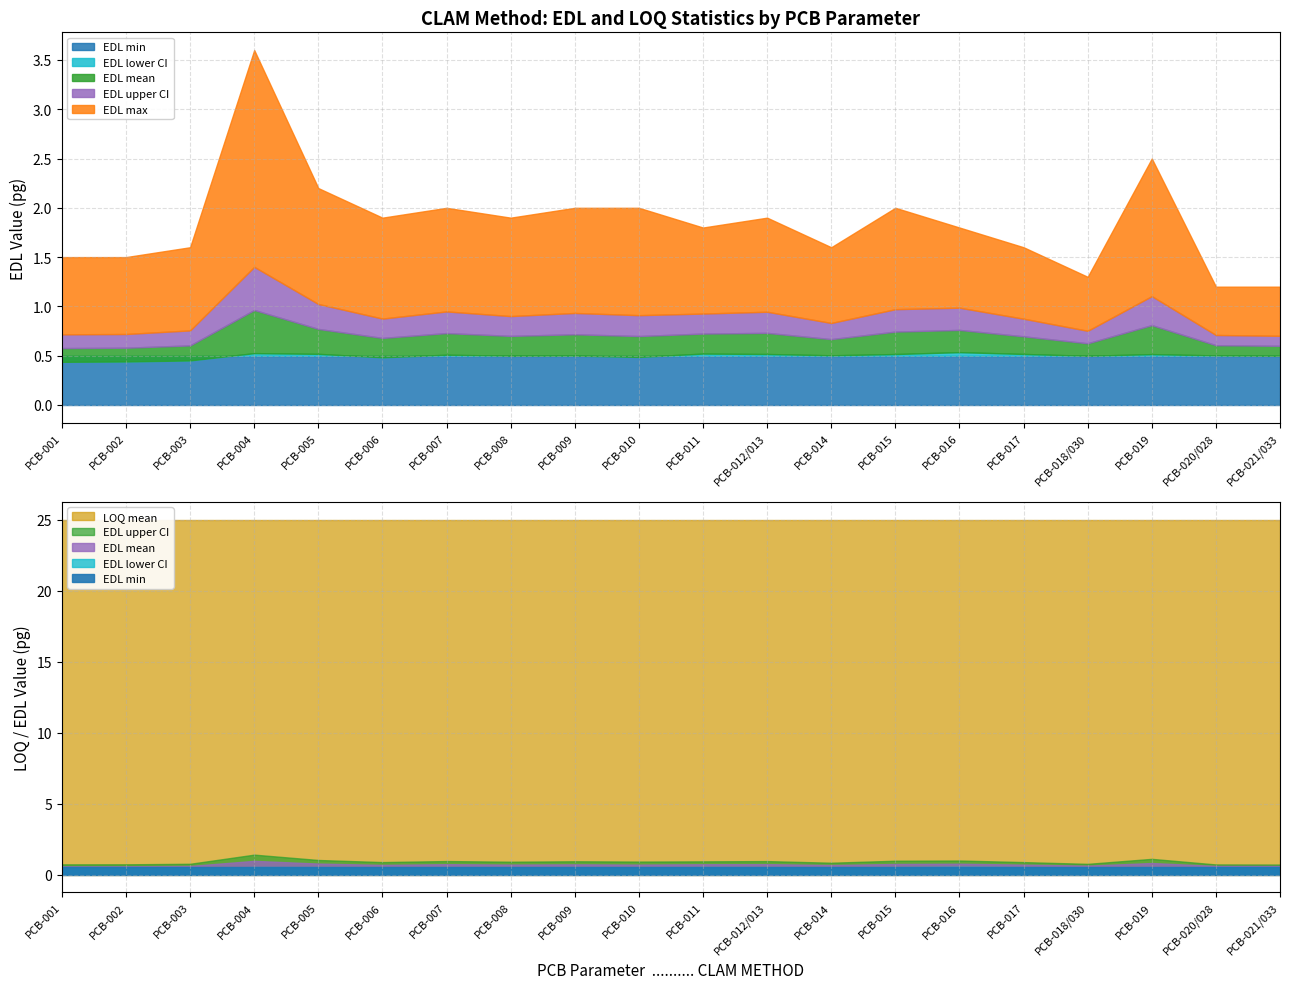

Reading left to right, what are all the values shown in this chart?

LOQ mean: PCB-001=25.0	PCB-002=25.0	PCB-003=25.0	PCB-004=25.0	PCB-005=25.0	PCB-006=25.0	PCB-007=25.0	PCB-008=25.0	PCB-009=25.0	PCB-010=25.0	PCB-011=25.0	PCB-012/013=25.0	PCB-014=25.0	PCB-015=25.0	PCB-016=25.0	PCB-017=25.0	PCB-018/030=25.0	PCB-019=25.0	PCB-020/028=25.0	PCB-021/033=25.0
EDL mean: PCB-001=0.6	PCB-002=0.6	PCB-003=0.6	PCB-004=1.0	PCB-005=0.8	PCB-006=0.7	PCB-007=0.7	PCB-008=0.7	PCB-009=0.7	PCB-010=0.7	PCB-011=0.7	PCB-012/013=0.7	PCB-014=0.7	PCB-015=0.7	PCB-016=0.8	PCB-017=0.7	PCB-018/030=0.6	PCB-019=0.8	PCB-020/028=0.6	PCB-021/033=0.6
EDL max: PCB-001=1.5	PCB-002=1.5	PCB-003=1.6	PCB-004=3.6	PCB-005=2.2	PCB-006=1.9	PCB-007=2.0	PCB-008=1.9	PCB-009=2.0	PCB-010=2.0	PCB-011=1.8	PCB-012/013=1.9	PCB-014=1.6	PCB-015=2.0	PCB-016=1.8	PCB-017=1.6	PCB-018/030=1.3	PCB-019=2.5	PCB-020/028=1.2	PCB-021/033=1.2
EDL min: PCB-001=0.5	PCB-002=0.5	PCB-003=0.5	PCB-004=0.5	PCB-005=0.5	PCB-006=0.5	PCB-007=0.5	PCB-008=0.5	PCB-009=0.5	PCB-010=0.5	PCB-011=0.5	PCB-012/013=0.5	PCB-014=0.5	PCB-015=0.5	PCB-016=0.5	PCB-017=0.5	PCB-018/030=0.5	PCB-019=0.5	PCB-020/028=0.5	PCB-021/033=0.5
EDL upper CI: PCB-001=0.7	PCB-002=0.7	PCB-003=0.8	PCB-004=1.4	PCB-005=1.0	PCB-006=0.9	PCB-007=0.9	PCB-008=0.9	PCB-009=0.9	PCB-010=0.9	PCB-011=0.9	PCB-012/013=0.9	PCB-014=0.8	PCB-015=1.0	PCB-016=1.0	PCB-017=0.9	PCB-018/030=0.8	PCB-019=1.1	PCB-020/028=0.7	PCB-021/033=0.7
EDL lower CI: PCB-001=0.4	PCB-002=0.4	PCB-003=0.5	PCB-004=0.5	PCB-005=0.5	PCB-006=0.5	PCB-007=0.5	PCB-008=0.5	PCB-009=0.5	PCB-010=0.5	PCB-011=0.5	PCB-012/013=0.5	PCB-014=0.5	PCB-015=0.5	PCB-016=0.5	PCB-017=0.5	PCB-018/030=0.5	PCB-019=0.5	PCB-020/028=0.5	PCB-021/033=0.5